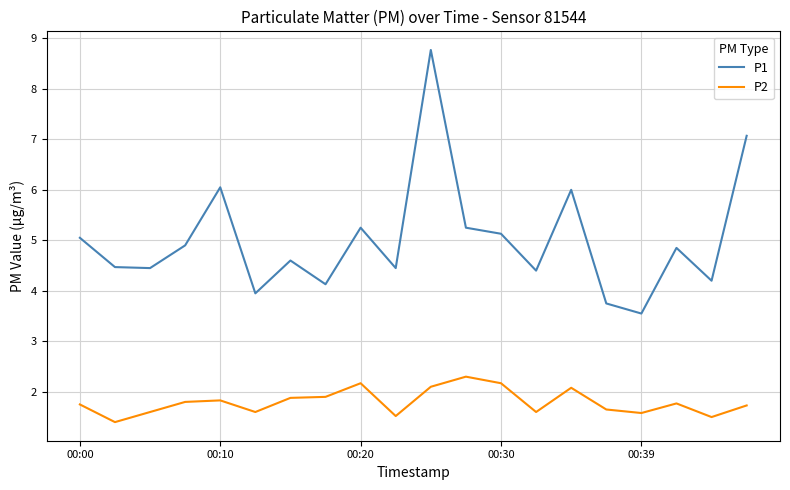

List the series in order of their overall mean, lowest first.

P2, P1